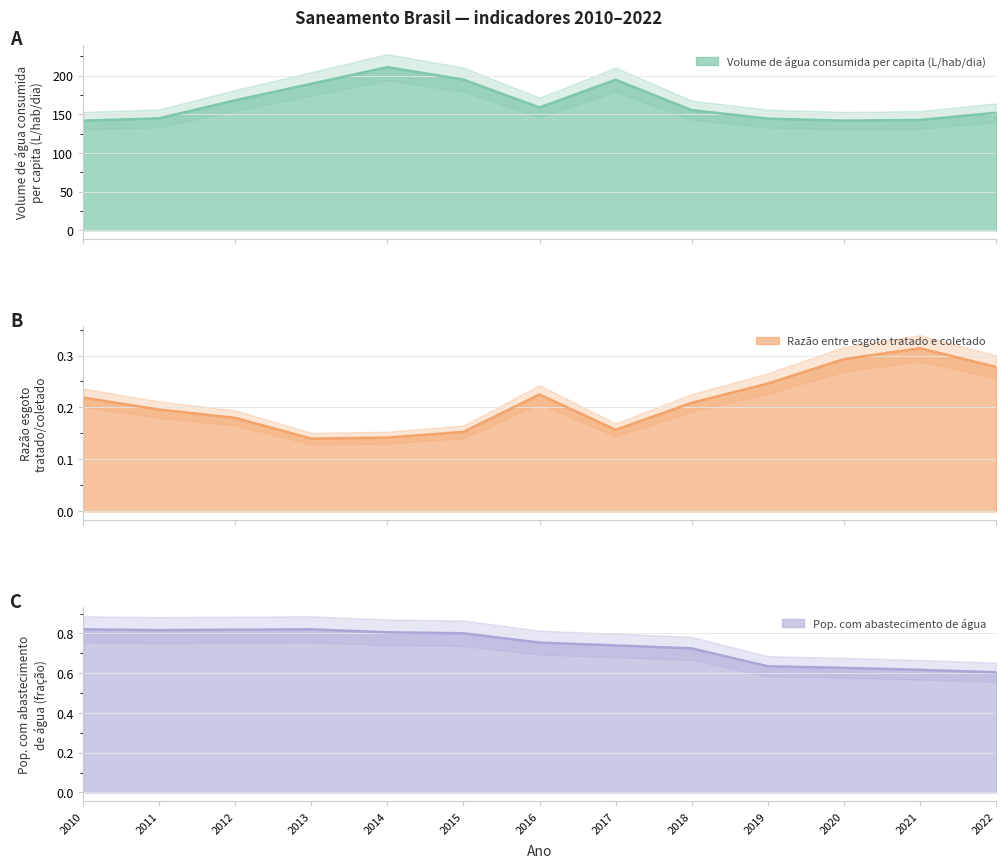

The value of Razão entre esgoto tratado e coletado at 2019 is 0.2. True or false?

True